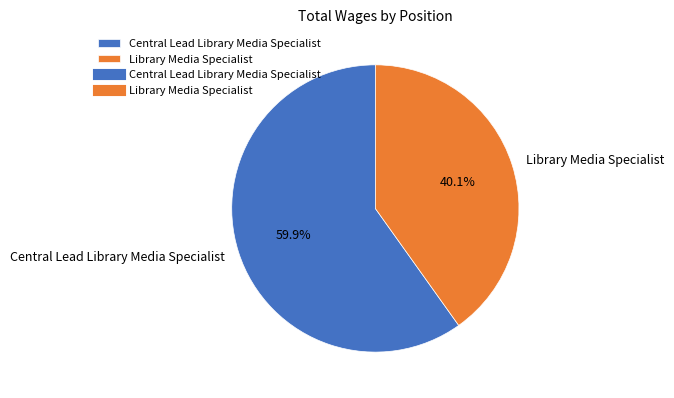

Which category has the smallest portion of the pie?

Library Media Specialist